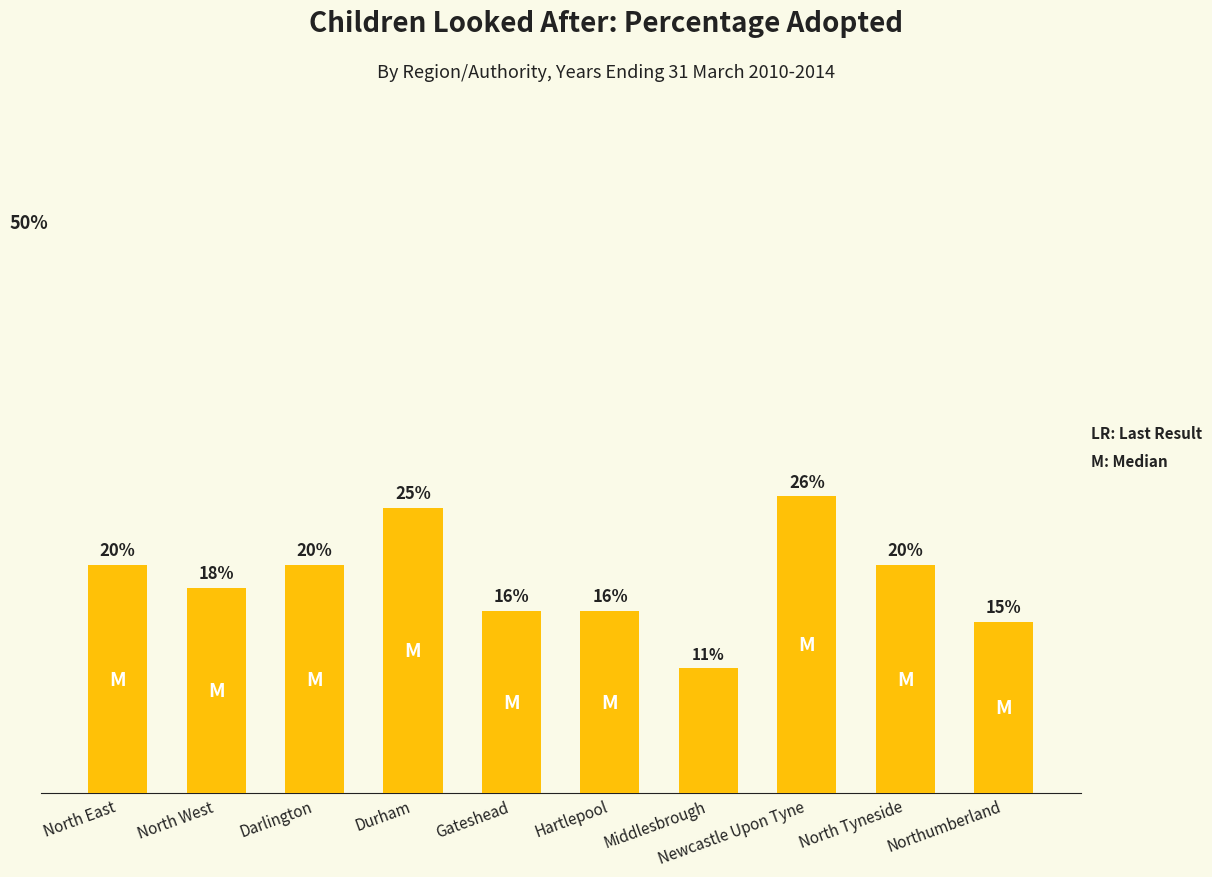

Which category has the highest value across all series?

Newcastle Upon Tyne